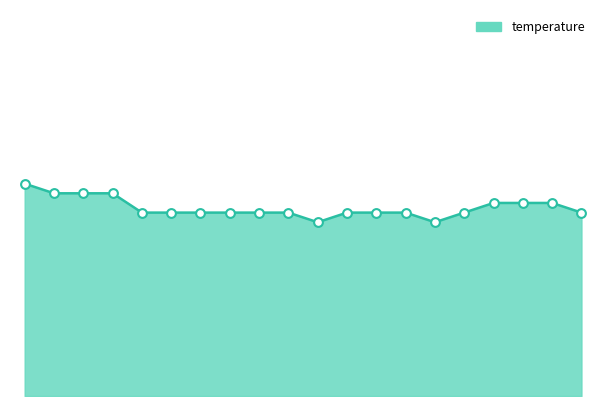

Is this an area chart (filled region under the line)?

Yes